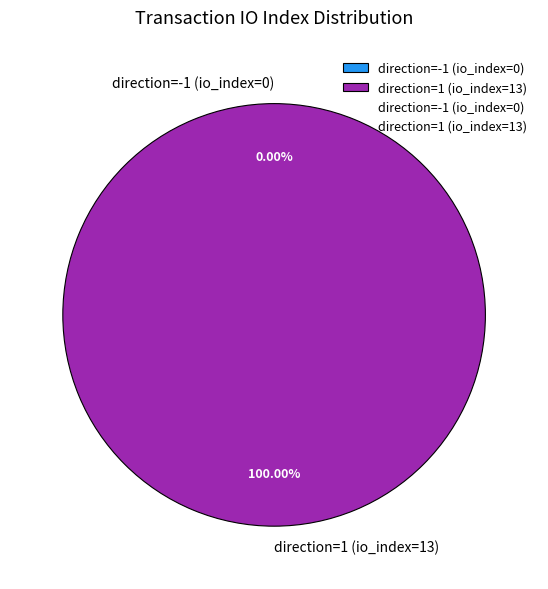

What is the largest slice in the pie chart?

direction=1 (io_index=13)